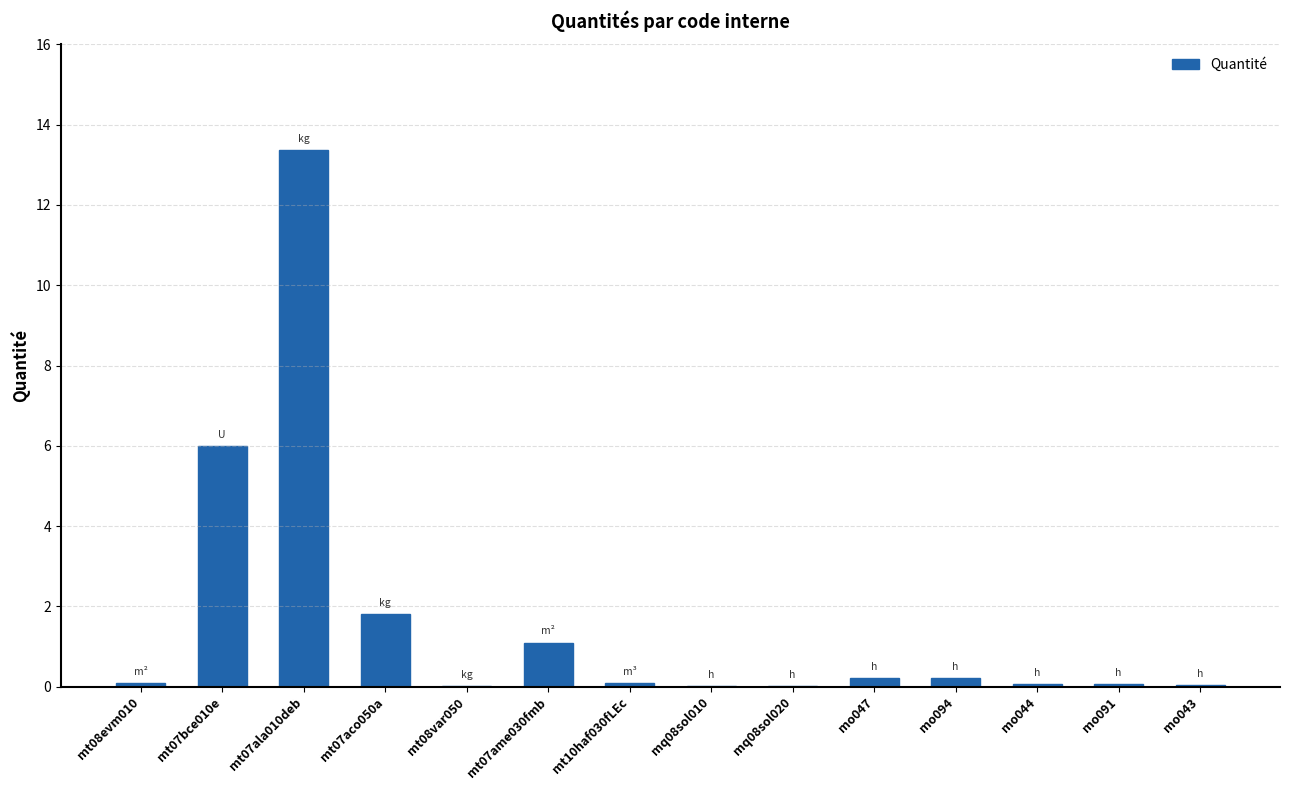

Which category has the highest value across all series?

mt07ala010deb